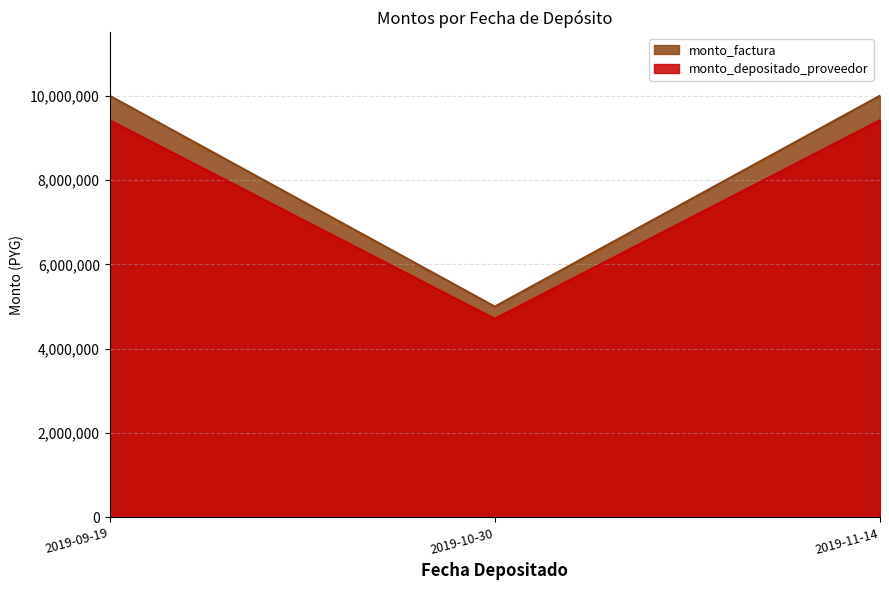

Rank the series by their maximum value, from highest to lowest.

monto_factura, monto_depositado_proveedor